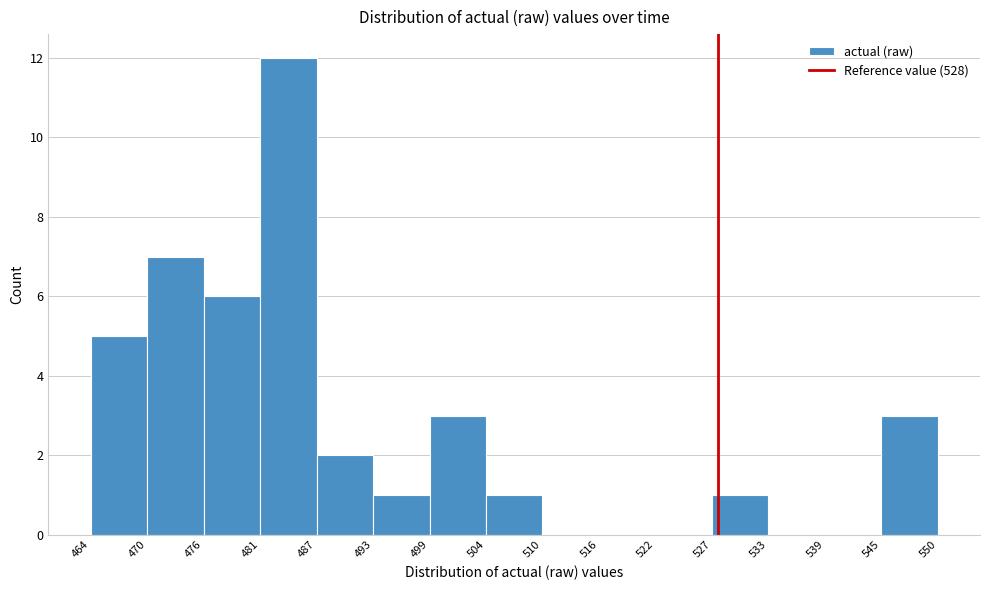

Reading left to right, list every bar in this chart as the range it spans on the x-axis followed by its height. The values are not printed on the chart, so give them approximately, as read against the axis.

464 to 470: 5
470 to 476: 7
476 to 481: 6
481 to 487: 12
487 to 493: 2
493 to 499: 1
499 to 504: 3
504 to 510: 1
510 to 516: 0
516 to 522: 0
522 to 527: 0
527 to 533: 1
533 to 539: 0
539 to 545: 0
545 to 550: 3